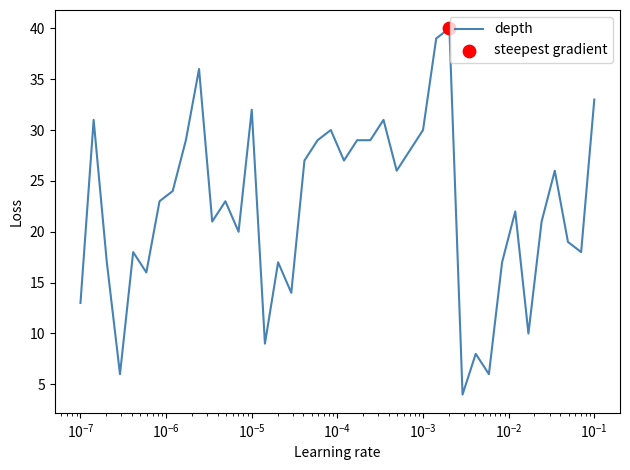

What is the greatest value displayed?

40